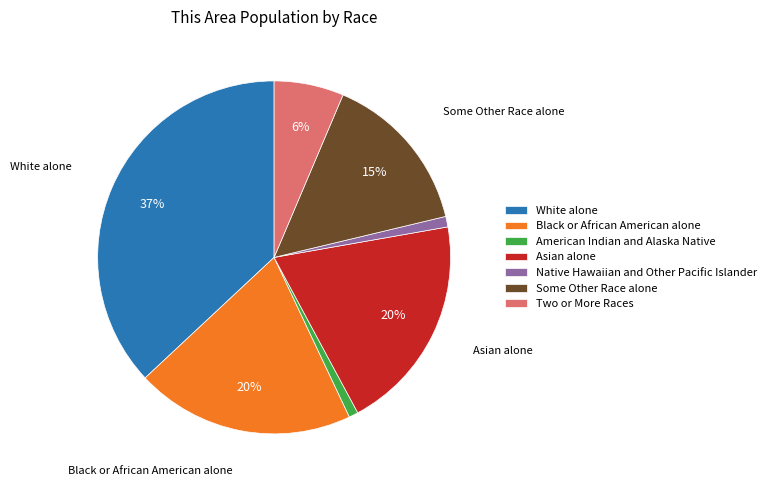

To the nearest percent, what portion does Two or More Races represent?

6%